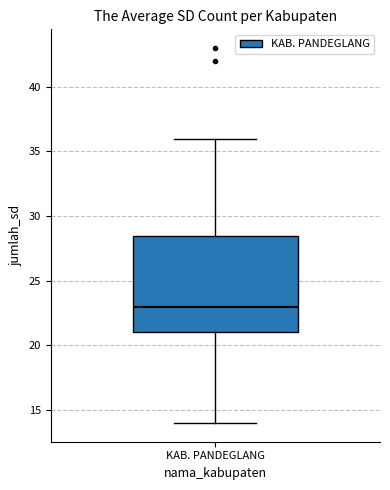

Read this box plot against the y-axis: the position of the median line, the range covered by the box, and the ends of both whiskers. The values are not printed on the chart, so give them approximately, as read against the axis.

median 23.0, box 21.0 to 28.5, whiskers 14.0 to 36.0